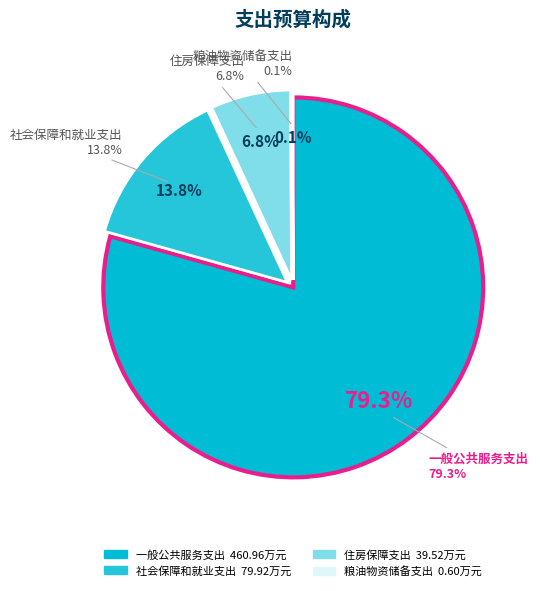

What is the largest slice in the pie chart?

一般公共服务支出